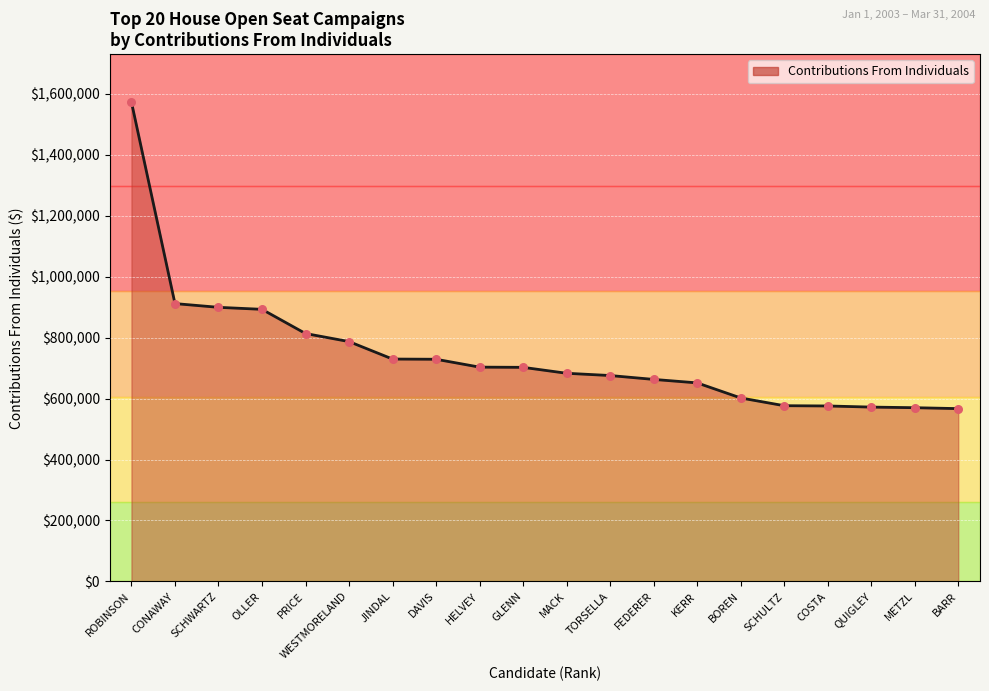

Which has a higher value, ROBINSON or BOREN?

ROBINSON